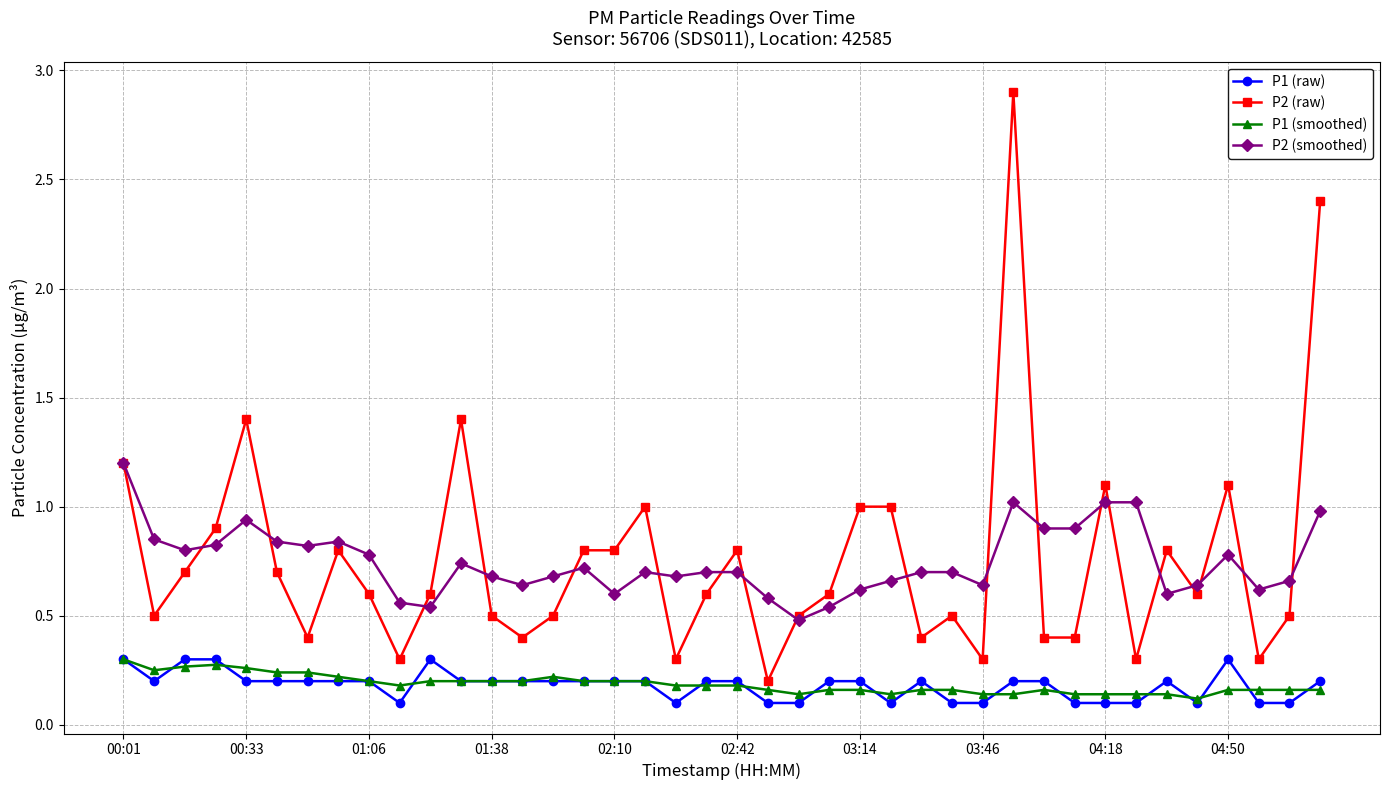

True or false: P1 (smoothed) and P2 (smoothed) cross at least once.

False